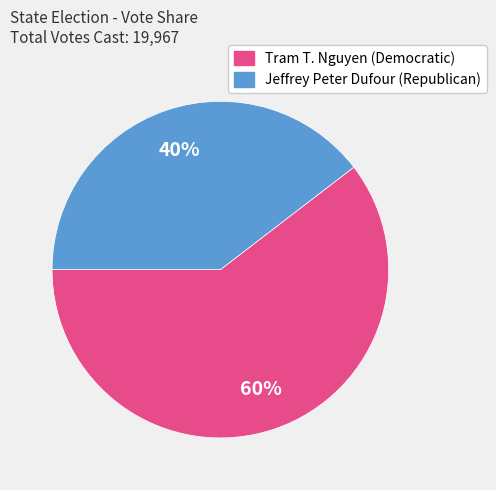

What percentage is the Jeffrey Peter Dufour (Republican) slice, to the nearest percent?

40%